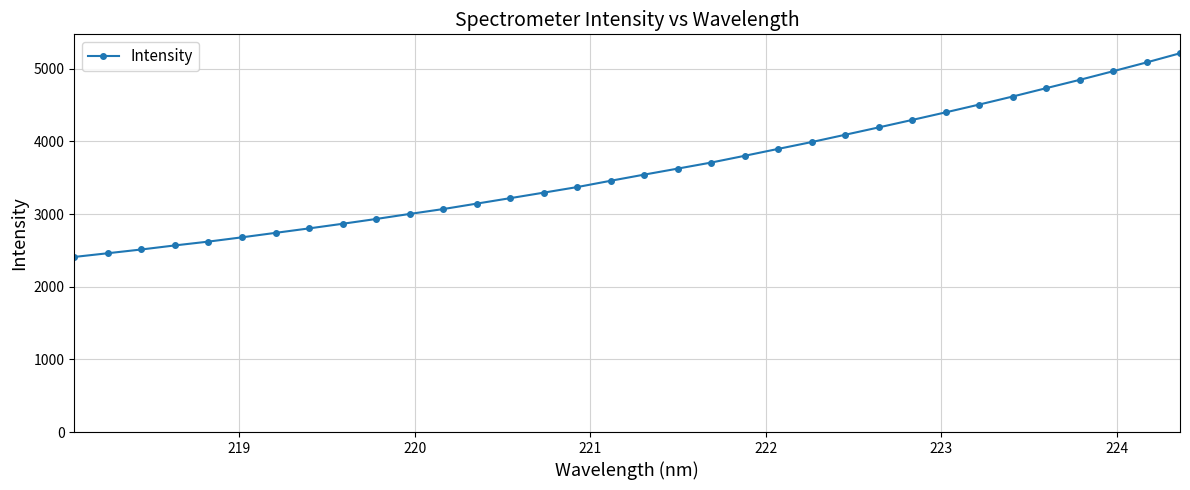

What is the difference between the maximum and minimum values?

2803.7